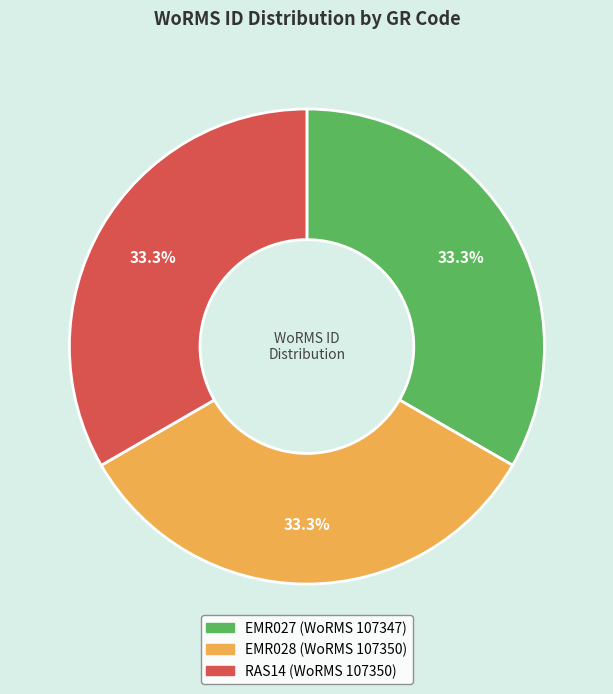

What is the ratio of the value at RAS14 to the value at EMR028?

1.0